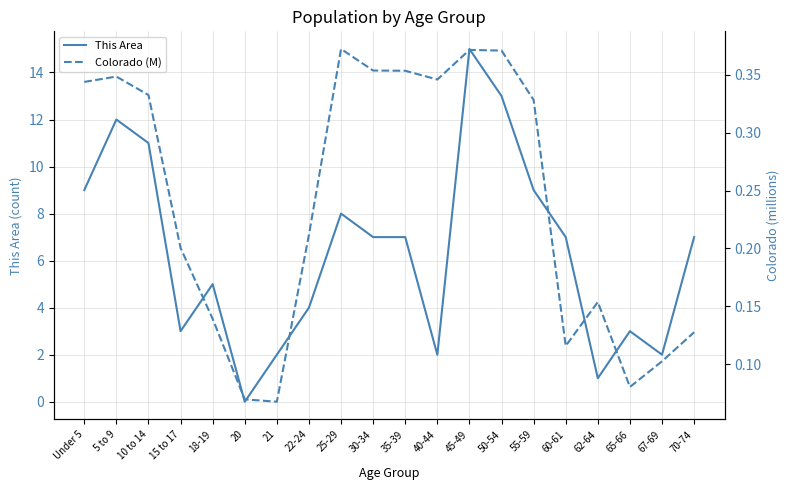

What is the maximum value for This Area?

15